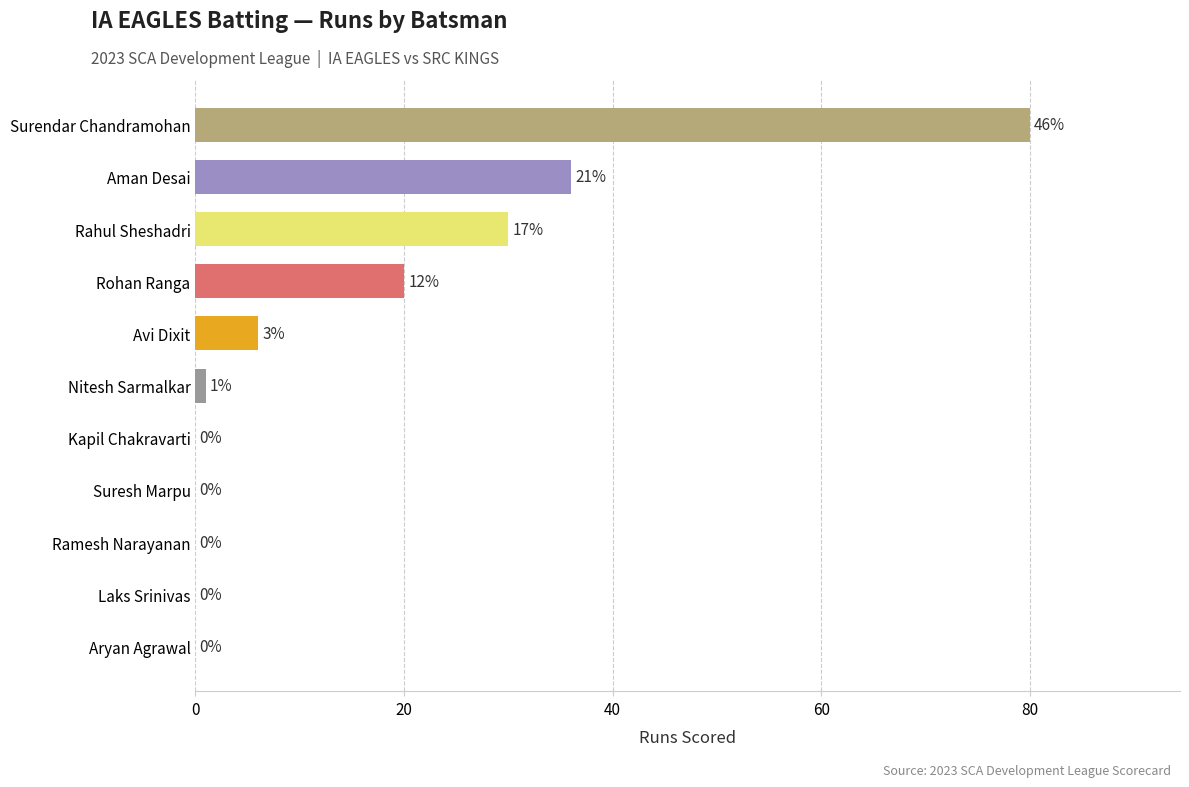

Reading bottom to top, extract all data points from this chart.

Aryan Agrawal=0	Laks Srinivas=0	Ramesh Narayanan=0	Suresh Marpu=0	Kapil Chakravarti=0	Nitesh Sarmalkar=1	Avi Dixit=6	Rohan Ranga=20	Rahul Sheshadri=30	Aman Desai=36	Surendar Chandramohan=80